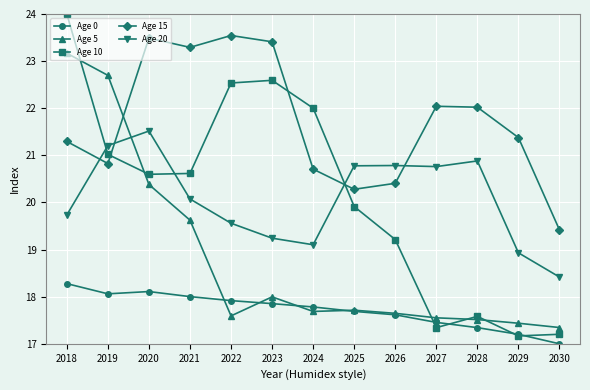

Which series has the largest range (max minus min)?

Age 10